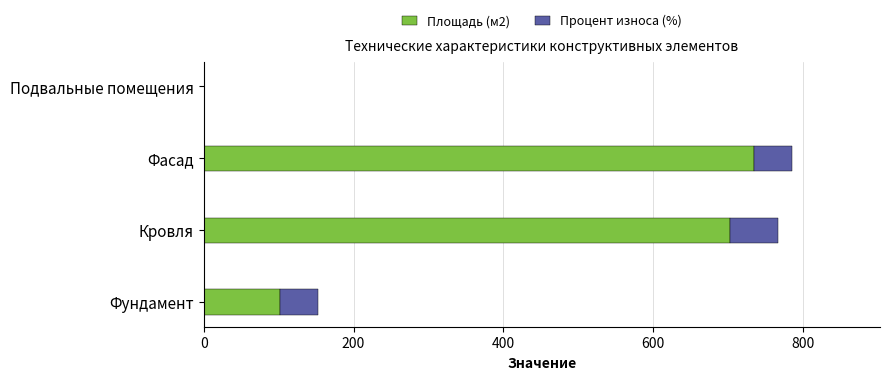

At which label does Площадь (м2) reach its peak?

Фасад